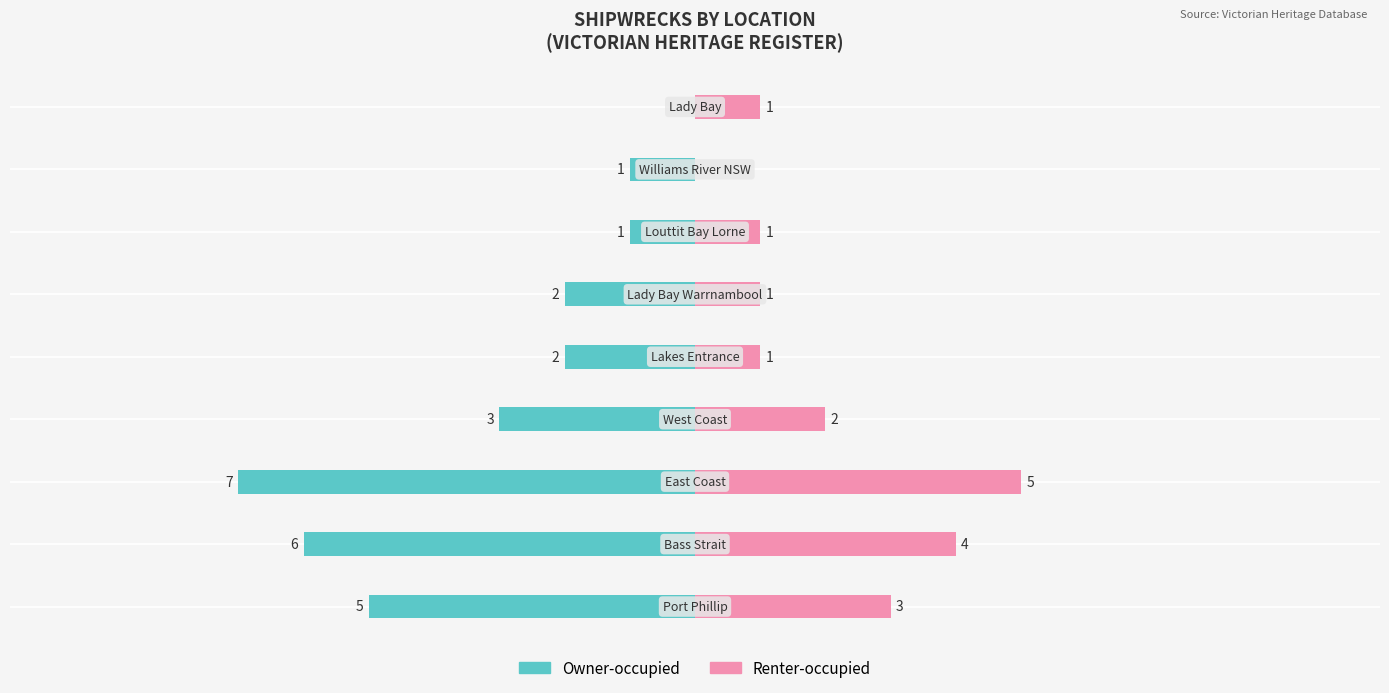

Count the Renter-occupied values in the range 1 to 3.

6